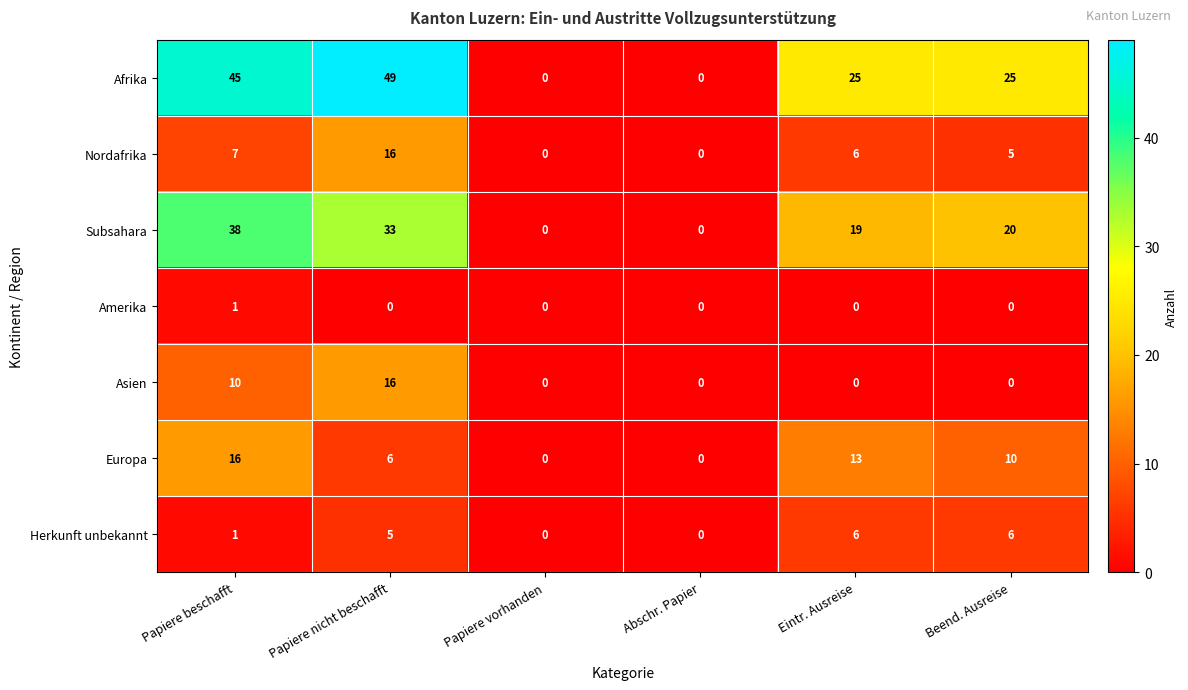

Where does the Nordafrika series first go above 6?

Papiere beschafft